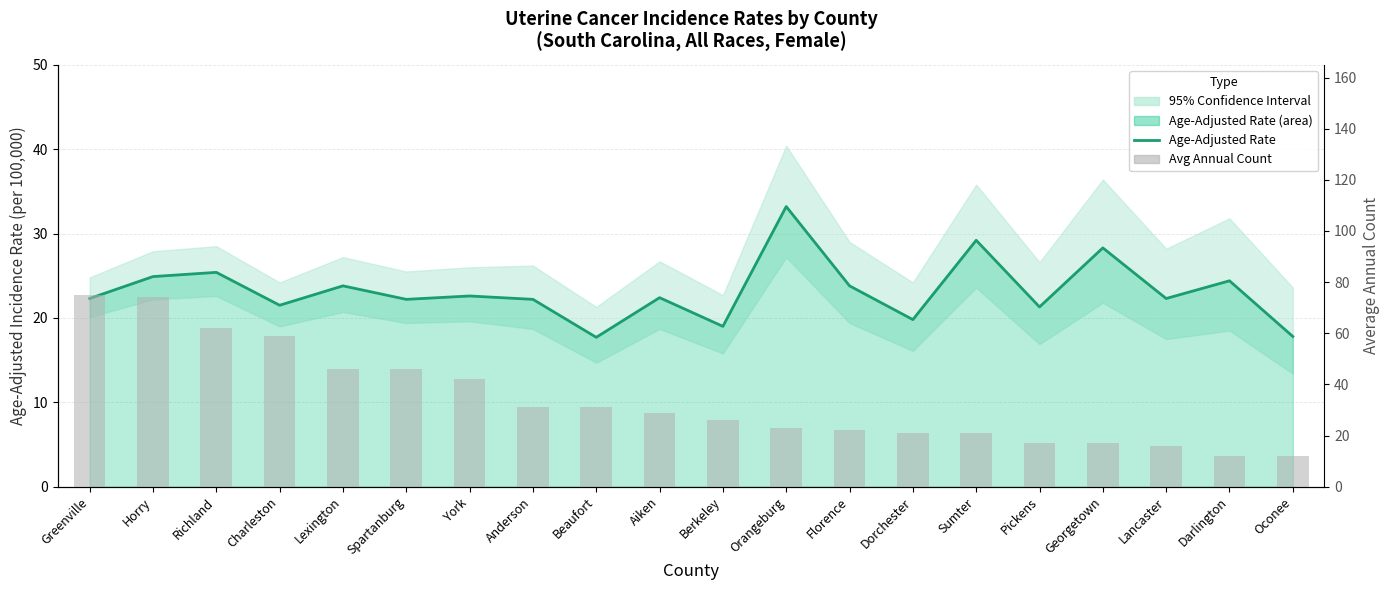

Reading left to right, transcribe all the data shown in this chart.

Age-Adjusted Incidence Rate: 22.3	24.9	25.4	21.5	23.8	22.2	22.6	22.2	17.7	22.4	19.0	33.2	23.8	19.8	29.2	21.3	28.3	22.3	24.4	17.8
Avg Annual Count: 75.0	74.0	62.0	59.0	46.0	46.0	42.0	31.0	31.0	29.0	26.0	23.0	22.0	21.0	21.0	17.0	17.0	16.0	12.0	12.0